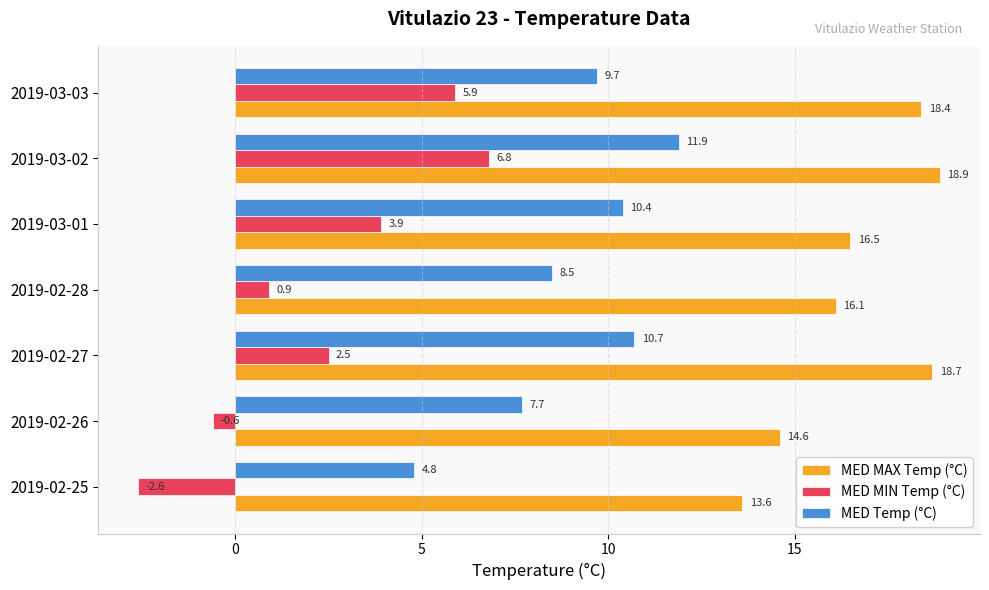

The MED MIN Temp (°C) series shows 6.8 at 2019-03-02. True or false?

True